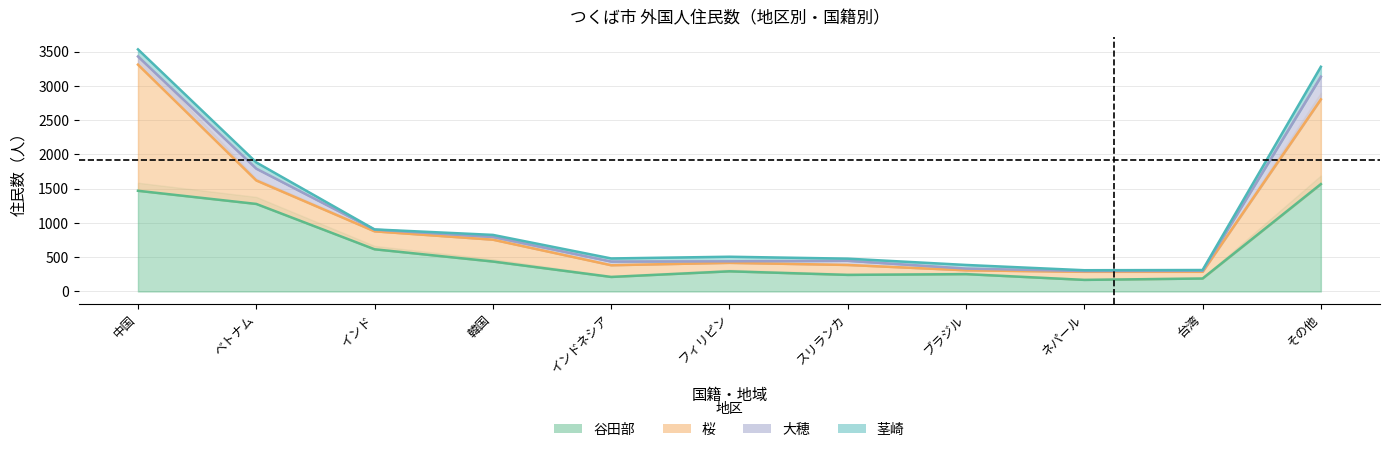

Reading right to left, what are all the values shown in this chart?

谷田部: その他=1568	台湾=189	ネパール=169	ブラジル=253	スリランカ=242	フィリピン=294	インドネシア=212	韓国=437	インド=616	ベトナム=1278	中国=1470
桜: その他=1237	台湾=98	ネパール=118	ブラジル=56	スリランカ=145	フィリピン=124	インドネシア=171	韓国=319	インド=262	ベトナム=343	中国=1842
大穂: その他=331	台湾=15	ネパール=11	ブラジル=25	スリランカ=61	フィリピン=22	インドネシア=54	韓国=41	インド=24	ベトナム=172	中国=119
茎崎: その他=145	台湾=11	ネパール=12	ブラジル=53	スリランカ=31	フィリピン=67	インドネシア=45	韓国=29	インド=4	ベトナム=91	中国=104